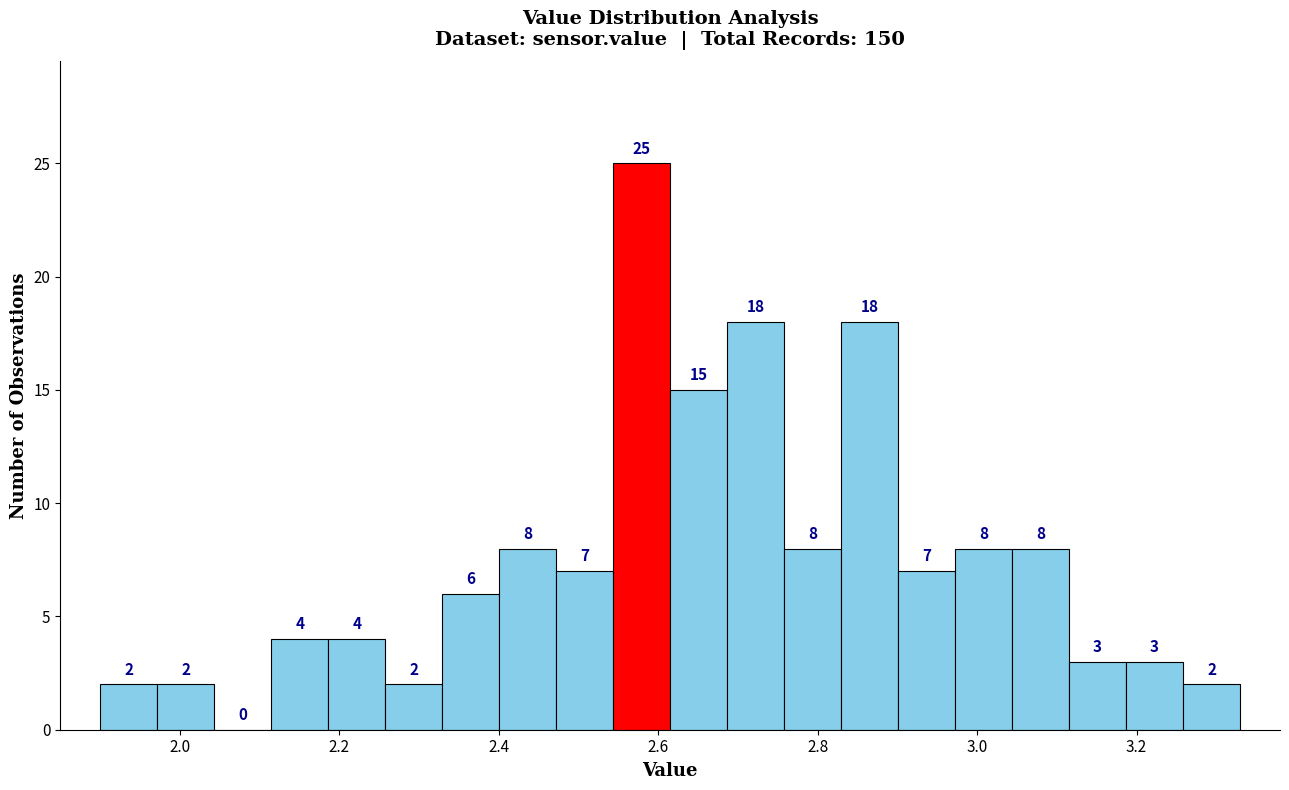

Read against the x-axis, roughly where is the centre of the tallest bar?

2.58